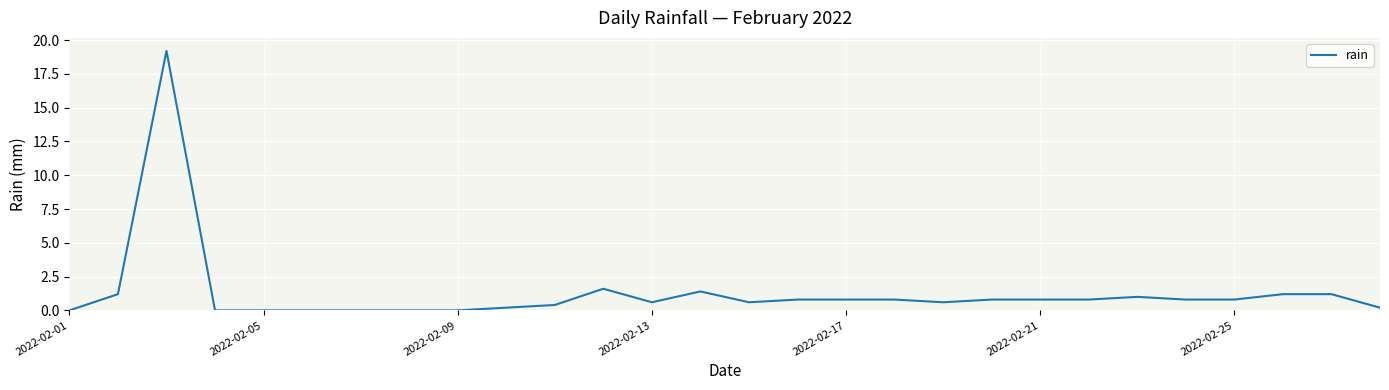

What is the maximum value shown in the chart?

19.2